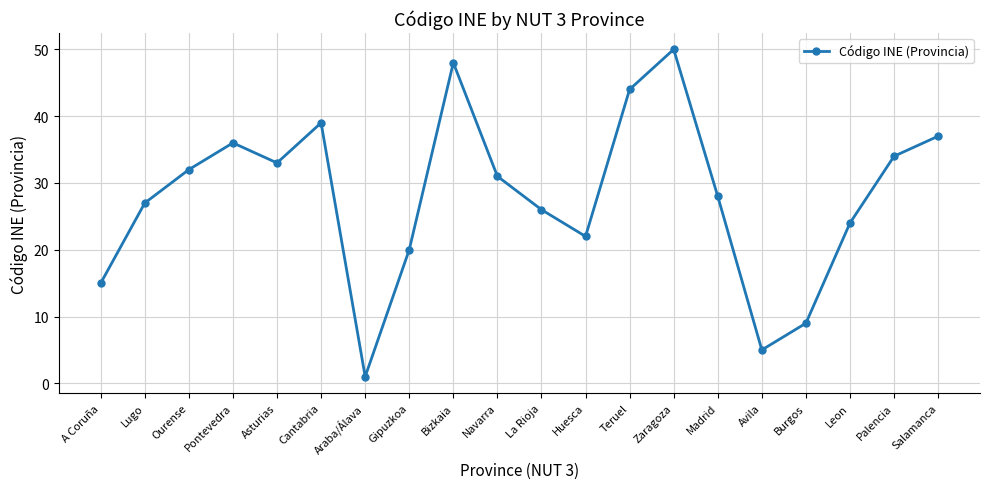

What is the approximate value at Gipuzkoa, to the nearest 5?

20